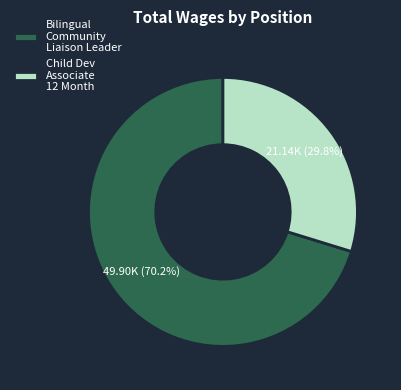

Between Bilingual Community Liaison Leader and Child Dev Associate 12 Month, which is larger?

Bilingual Community Liaison Leader